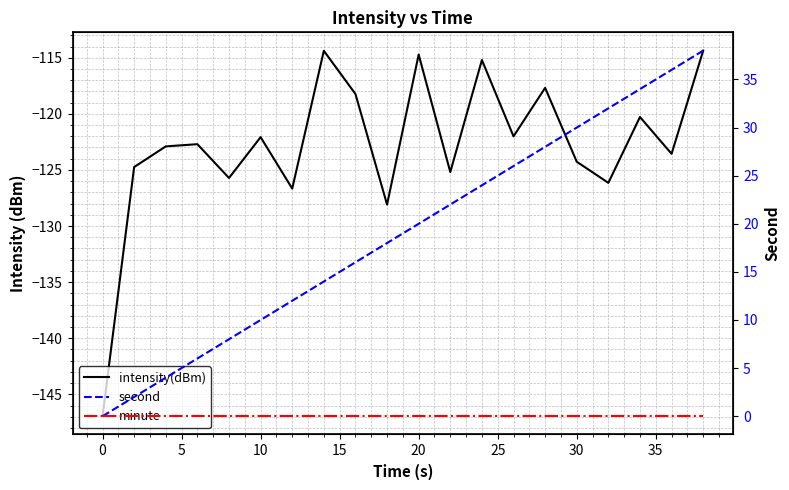

What is the sum of all intensity(dBm) values?

-2455.9